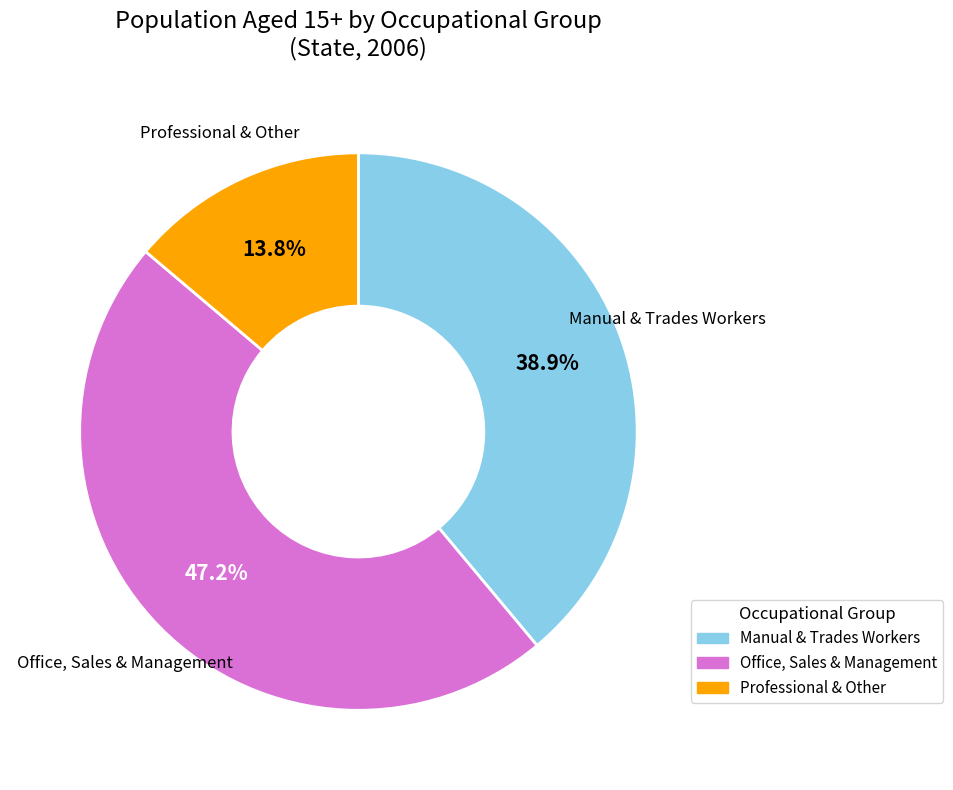

Does any single category account for the majority?

No